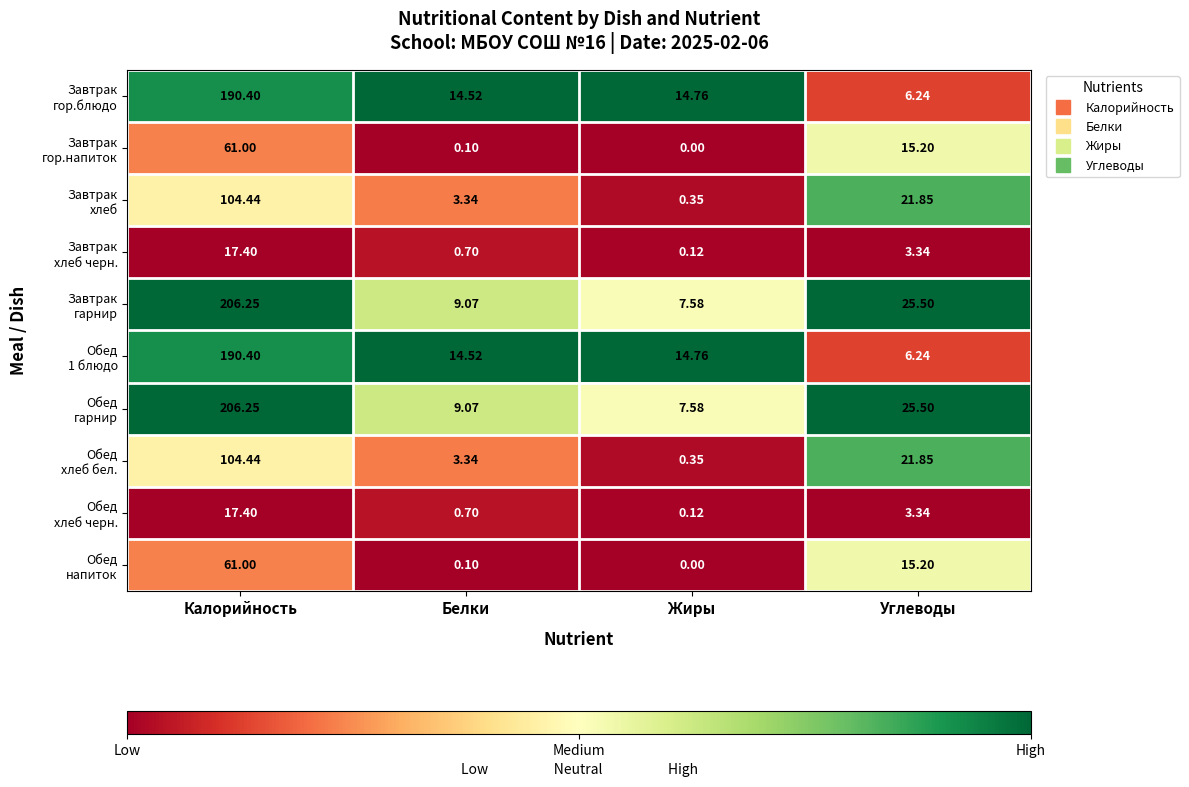

At which category is the sum across all series the highest?

Калорийность